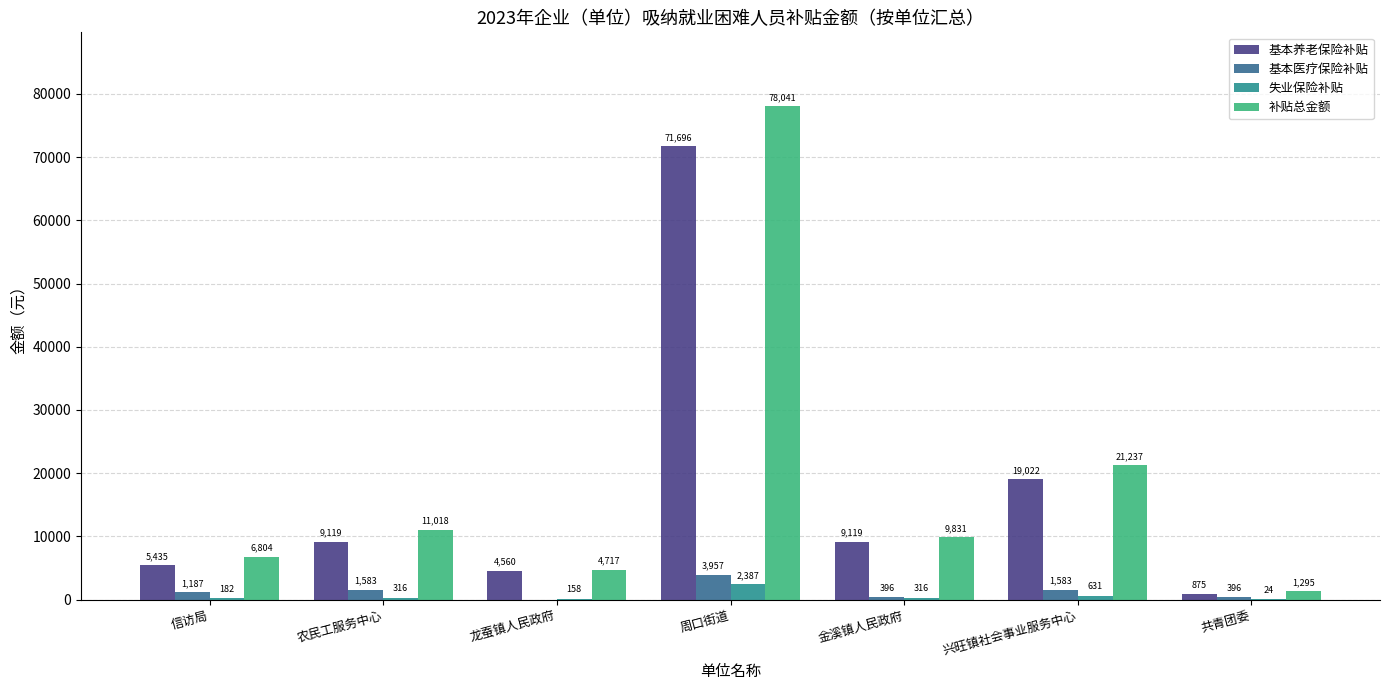

Is the value of 补贴总金额 at 周口街道 greater than the value of 失业保险补贴 at 金溪镇人民政府?

Yes